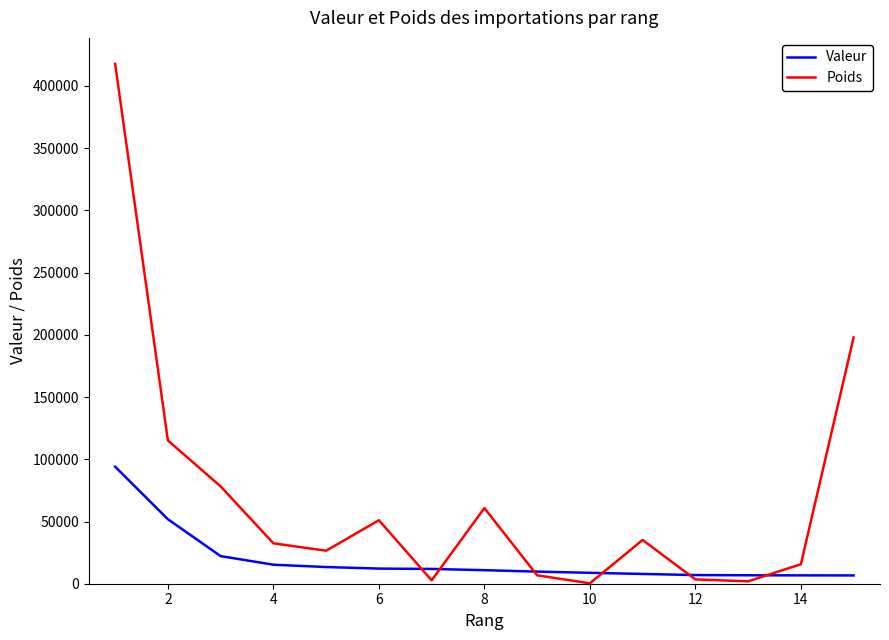

Which series has the largest range (max minus min)?

Poids